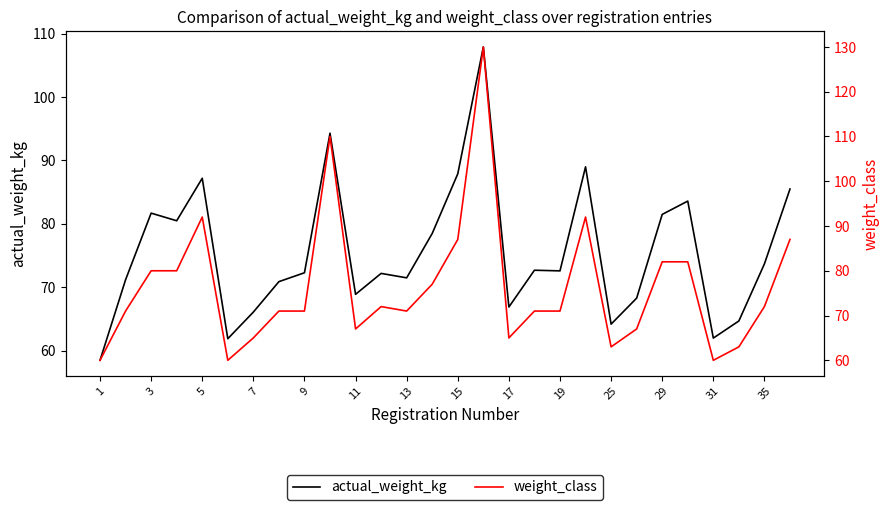

How many interior local valleys does the weight_class series have?

6